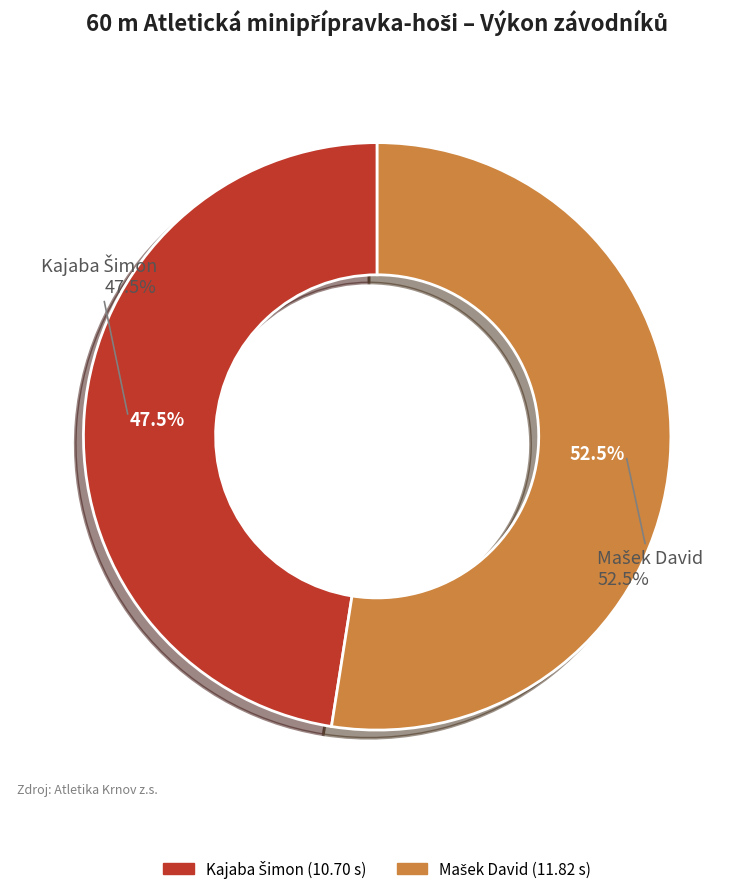

What is the ratio of the value at Mašek David to the value at Kajaba Šimon?

1.1